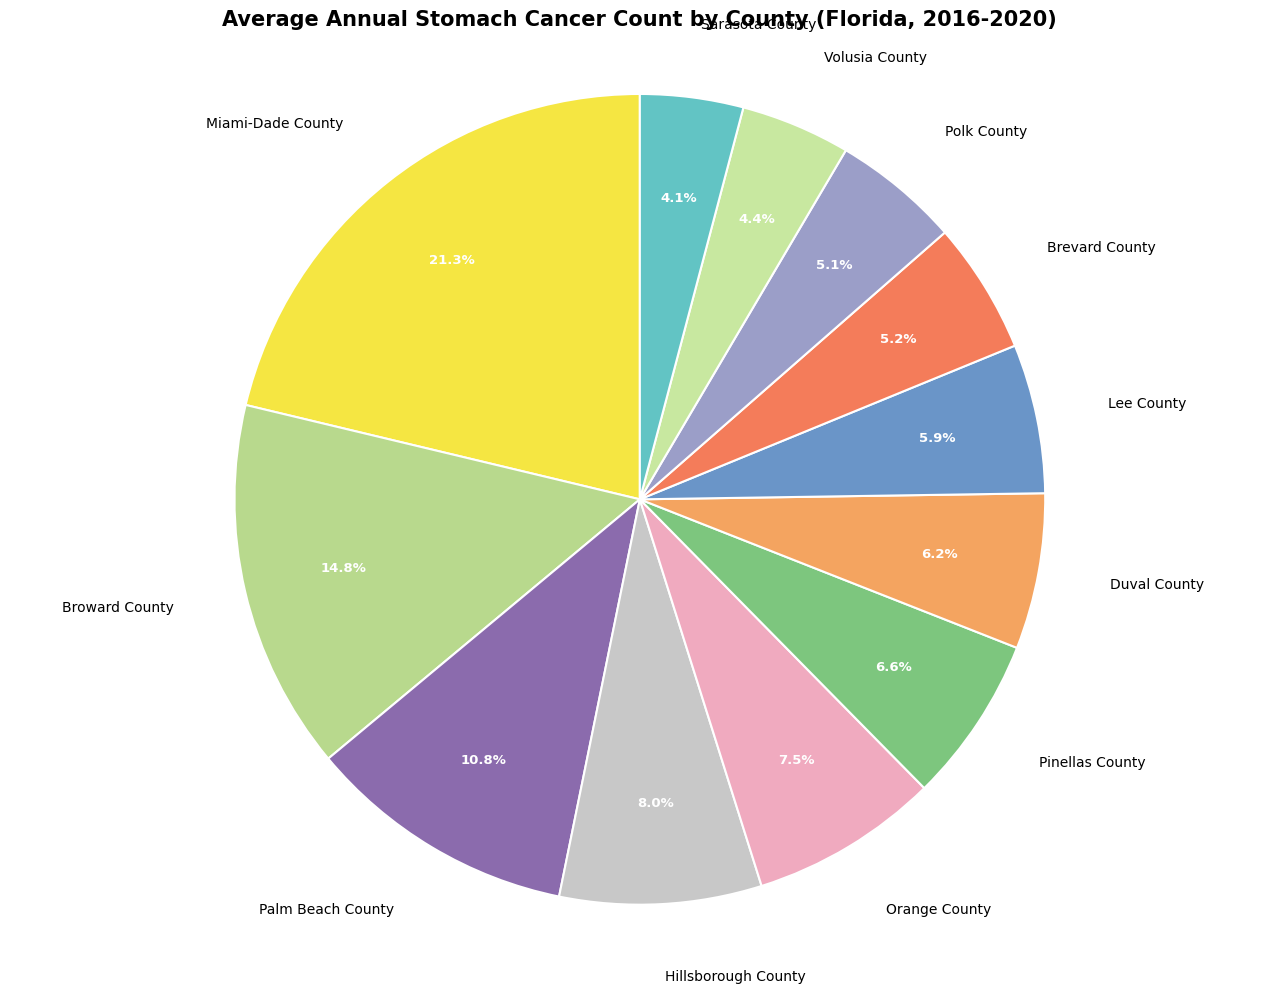

Between Duval County and Broward County, which is larger?

Broward County